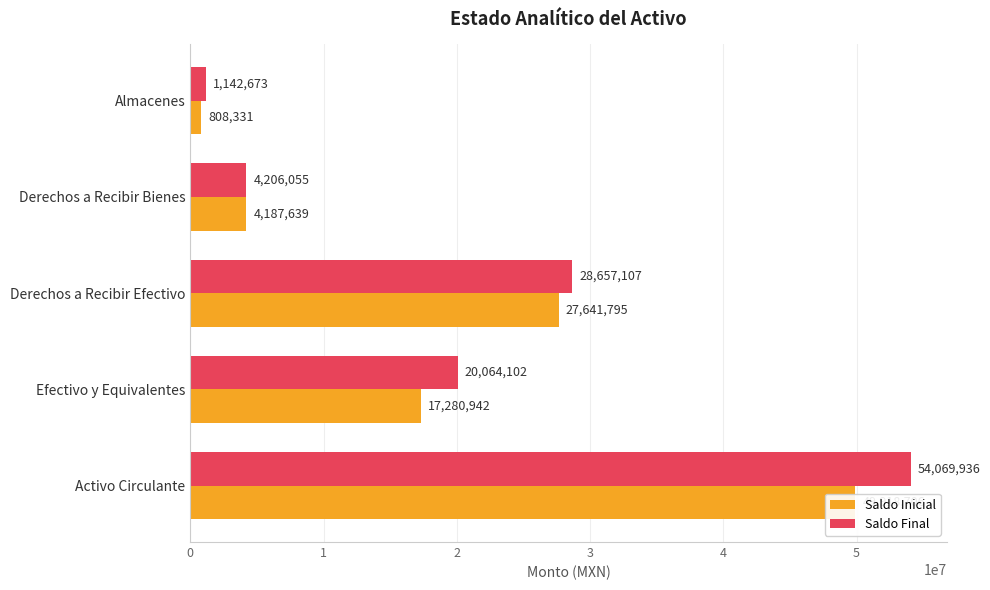

What is the difference between the second highest and minimum values in the Saldo Inicial series?

26833464.5